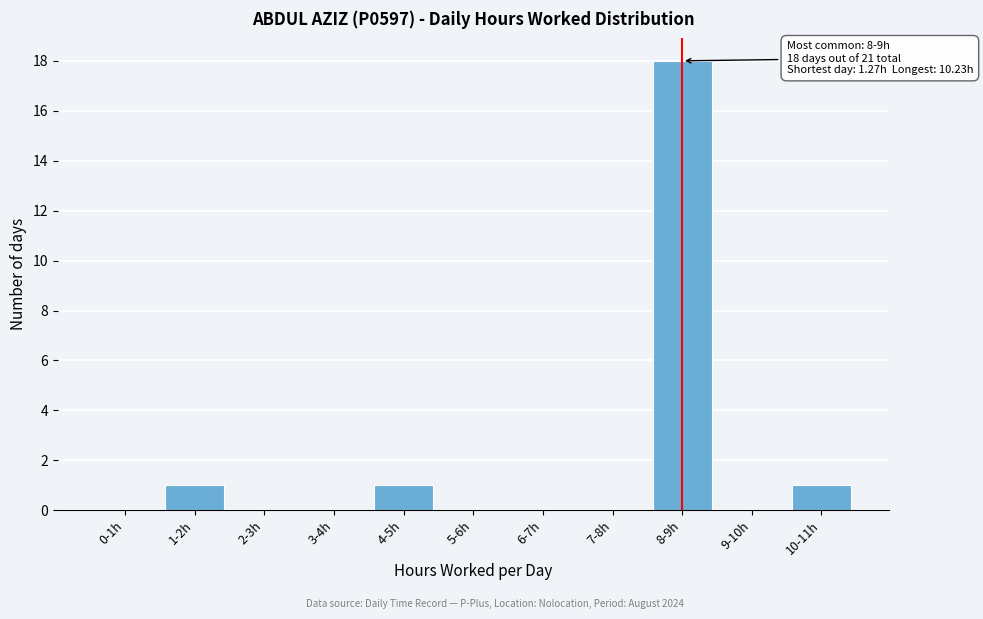

Reading left to right, list all the values displayed in this chart.

0-1h=0	1-2h=1	2-3h=0	3-4h=0	4-5h=1	5-6h=0	6-7h=0	7-8h=0	8-9h=18	9-10h=0	10-11h=1